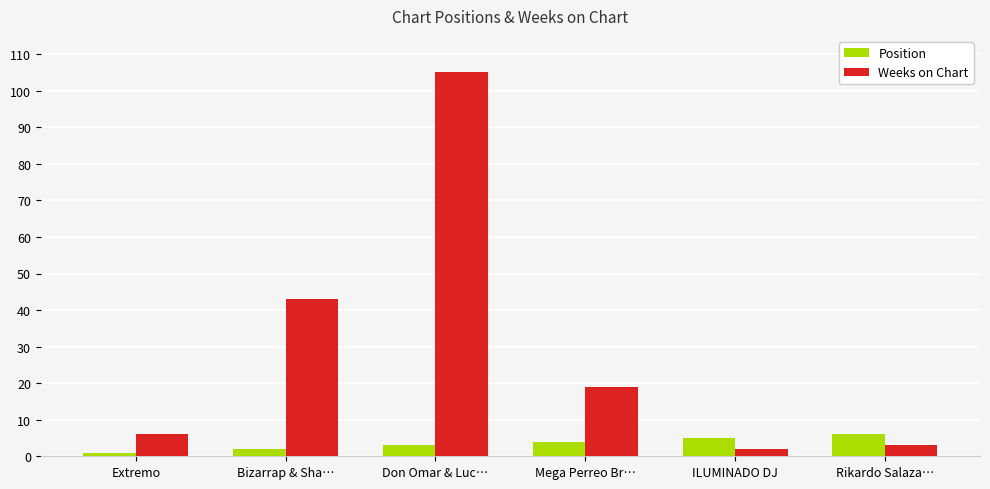

What is the sum of the Position values at Mega Perreo Br… and Extremo?

5